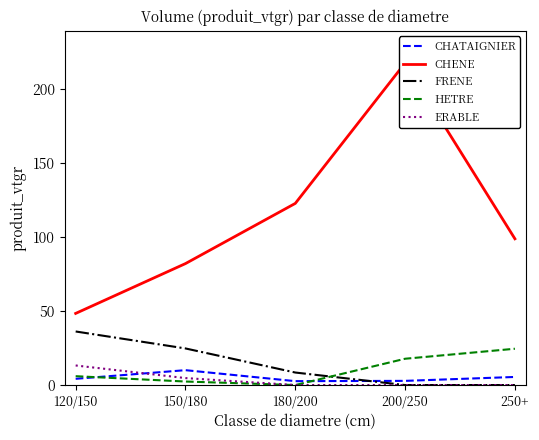

The value of ERABLE at 180/200 is 5.0. True or false?

False